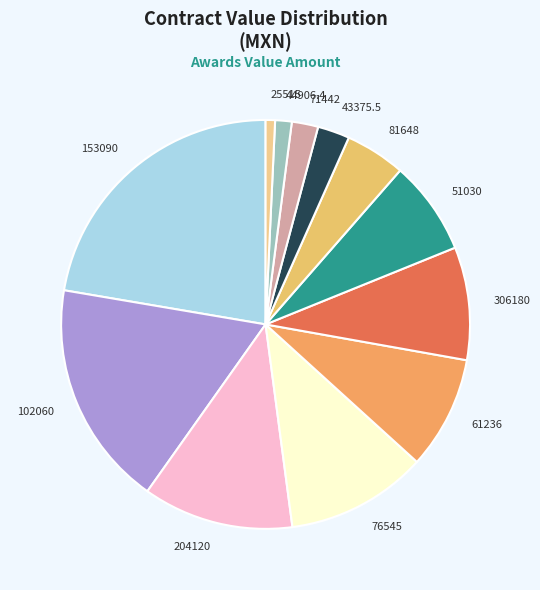

Does 102060 account for over 50% of the chart?

No